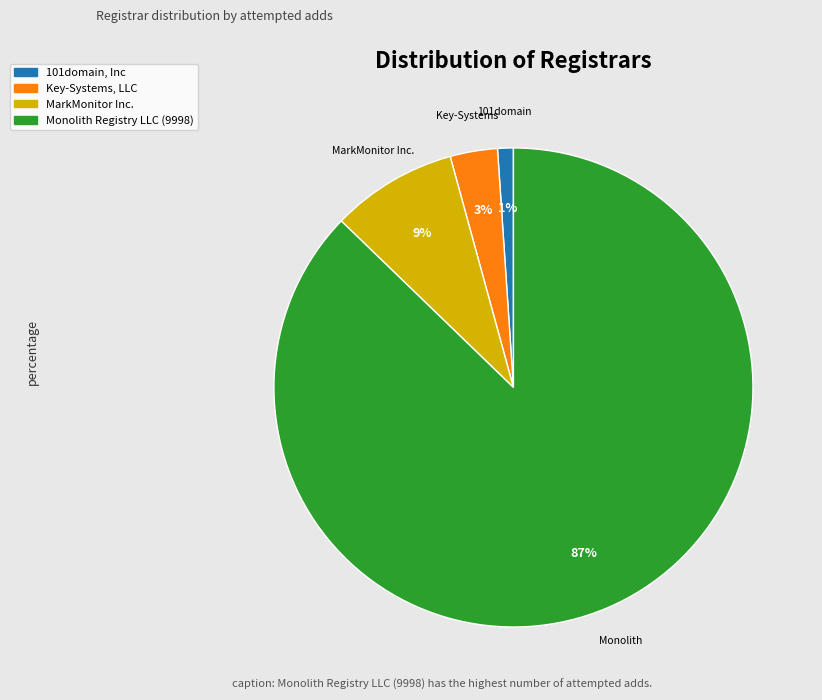

True or false: Monolith Registry LLC (9998) accounts for 98% of the total.

False